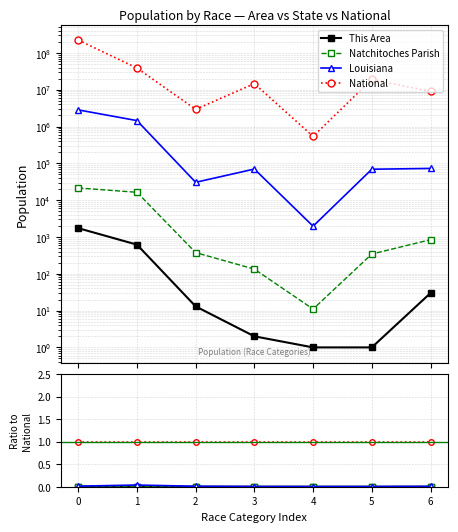

Is the value of This Area at 4 greater than the value of National at 3?

No